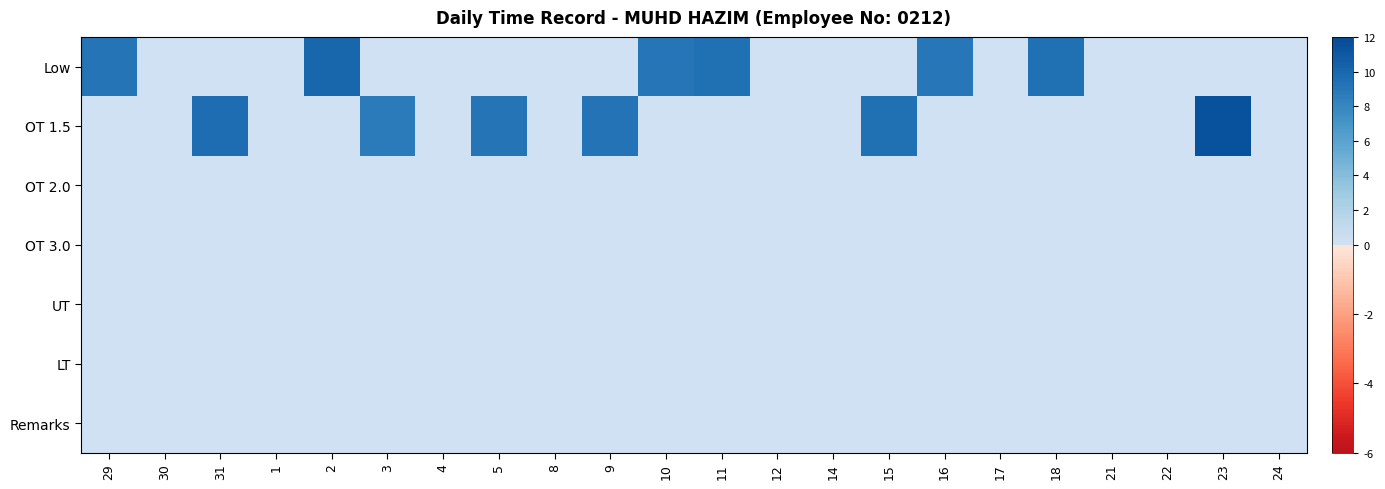

How many categories are shown in the chart?

22